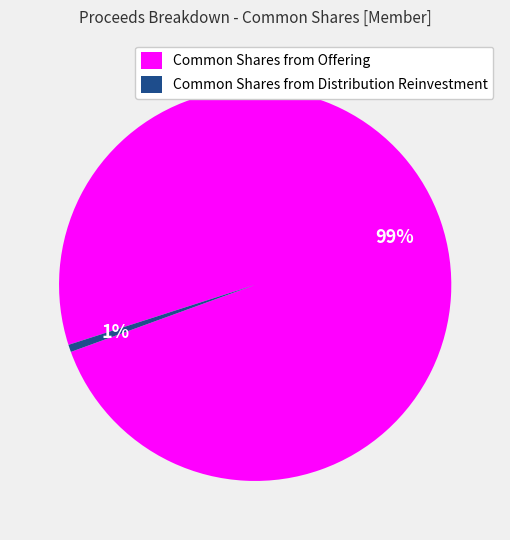

Count the number of slices in the pie.

2